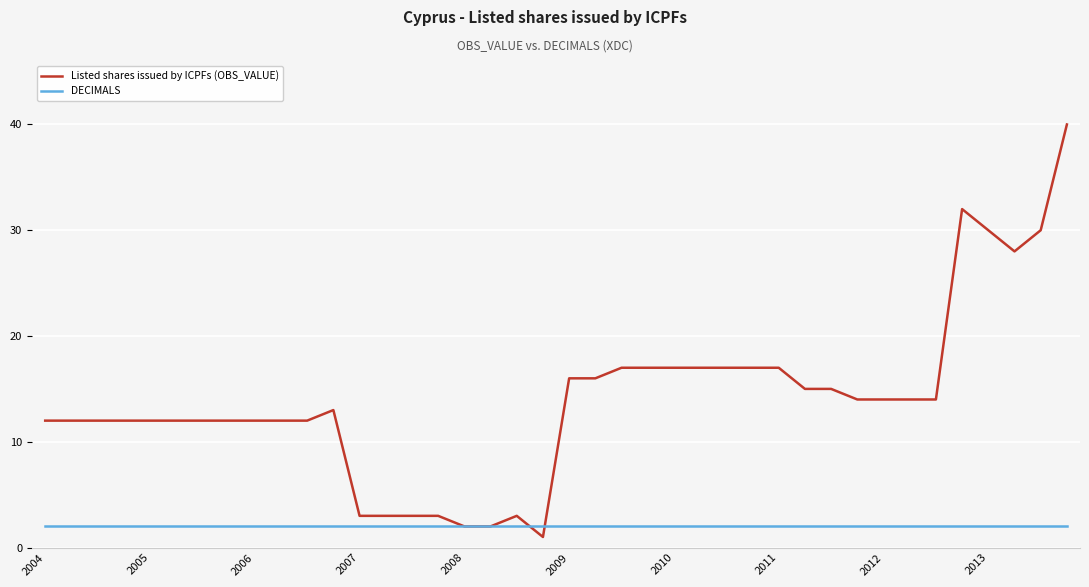

What is the maximum value shown in the chart?

40